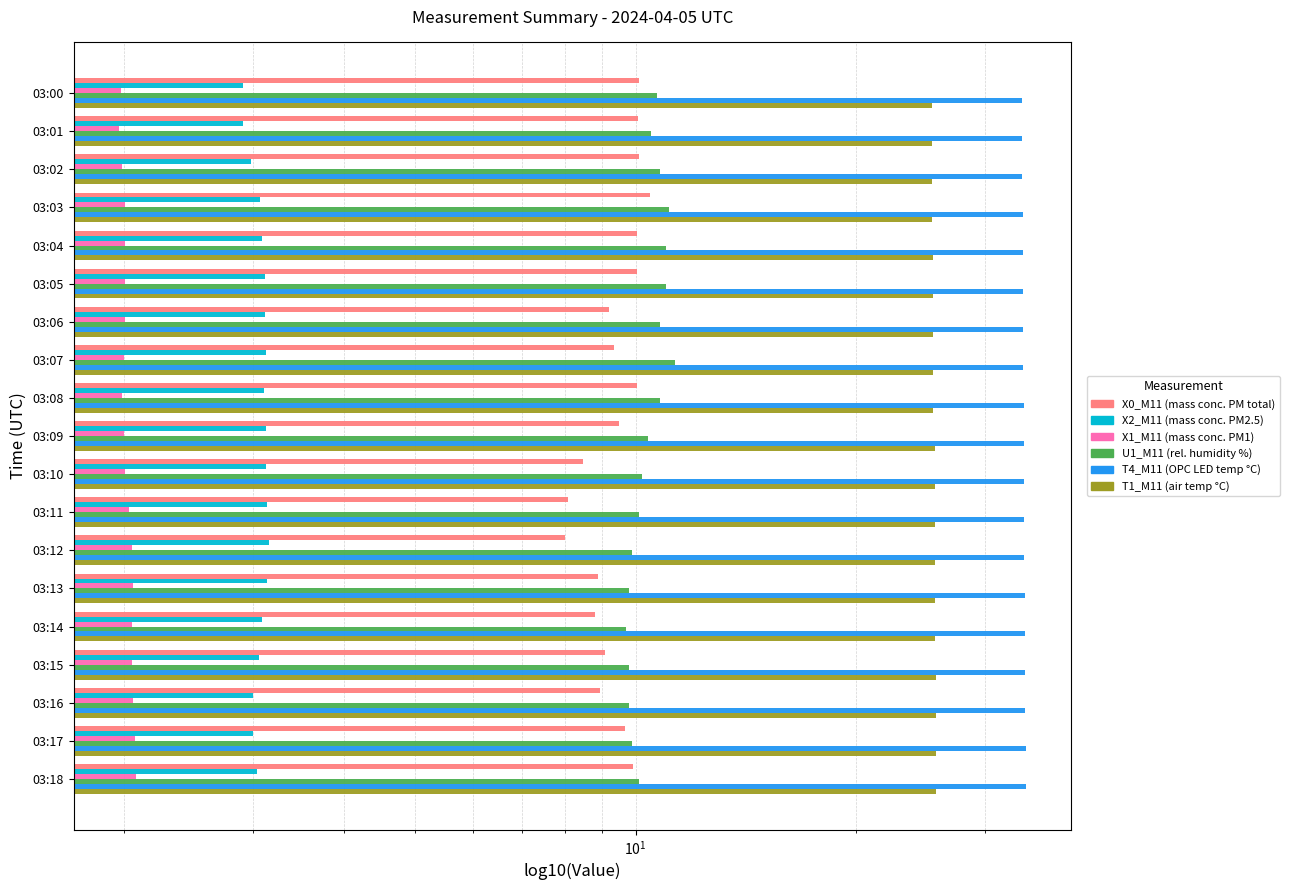

Reading left to right, list all the values displayed in this chart.

X0_M11: 10.1	10.1	10.1	10.5	10.0	10.0	9.2	9.3	10.0	9.5	8.5	8.1	8.0	8.9	8.8	9.1	8.9	9.7	9.9
X2_M11: 2.9	2.9	3.0	3.1	3.1	3.1	3.1	3.1	3.1	3.1	3.1	3.1	3.2	3.1	3.1	3.1	3.0	3.0	3.0
X1_M11: 2.0	2.0	2.0	2.0	2.0	2.0	2.0	2.0	2.0	2.0	2.0	2.0	2.0	2.1	2.0	2.0	2.1	2.1	2.1
U1_M11: 10.7	10.5	10.8	11.1	11.0	11.0	10.8	11.3	10.8	10.4	10.2	10.1	9.9	9.8	9.7	9.8	9.8	9.9	10.1
T4_M11: 33.7	33.7	33.7	33.8	33.8	33.8	33.8	33.8	33.9	33.9	33.9	33.9	33.9	34.0	34.0	34.0	34.0	34.1	34.1
T1_M11: 25.4	25.4	25.4	25.4	25.5	25.5	25.5	25.5	25.5	25.6	25.6	25.6	25.6	25.6	25.6	25.7	25.7	25.7	25.7